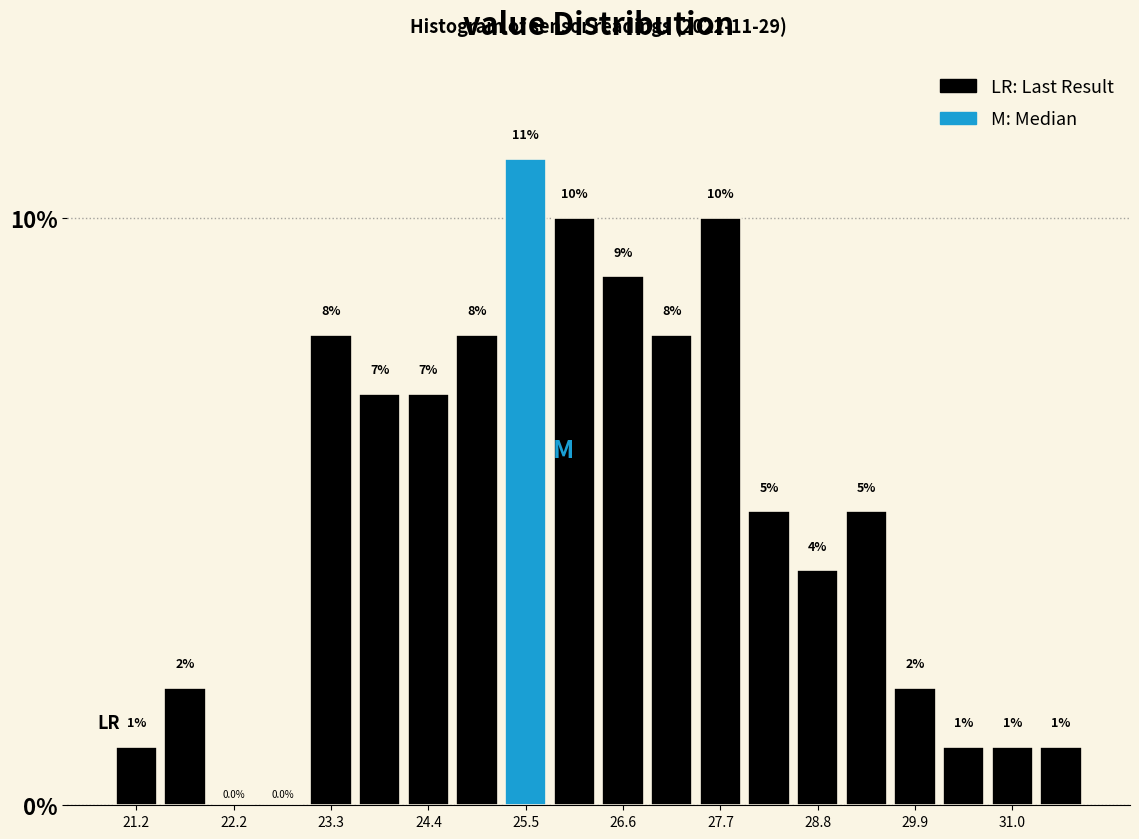

Around what value on the x-axis is the tallest bar? Give the approximate position of its centre, as read against the axis.

25.6